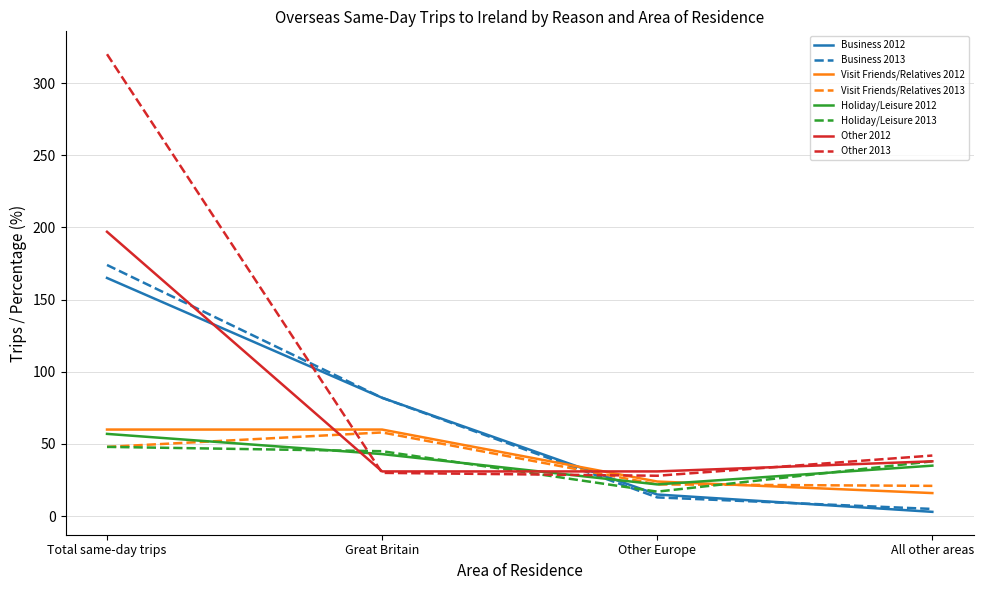

What is the greatest value displayed?

320